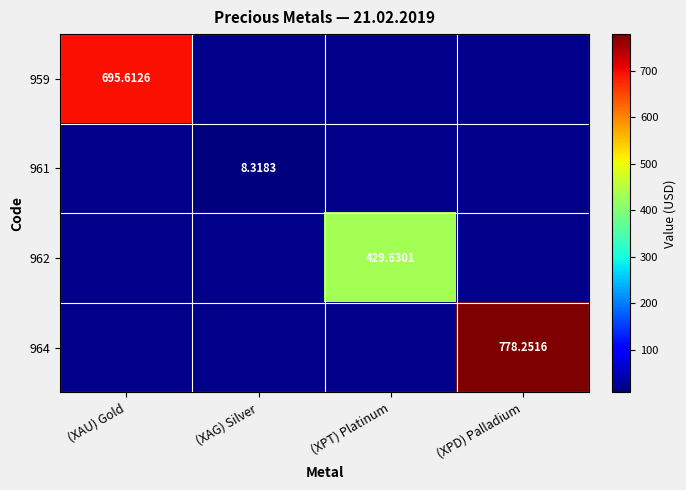

Where does the 962 series first go above 429?

(XPT) Platinum